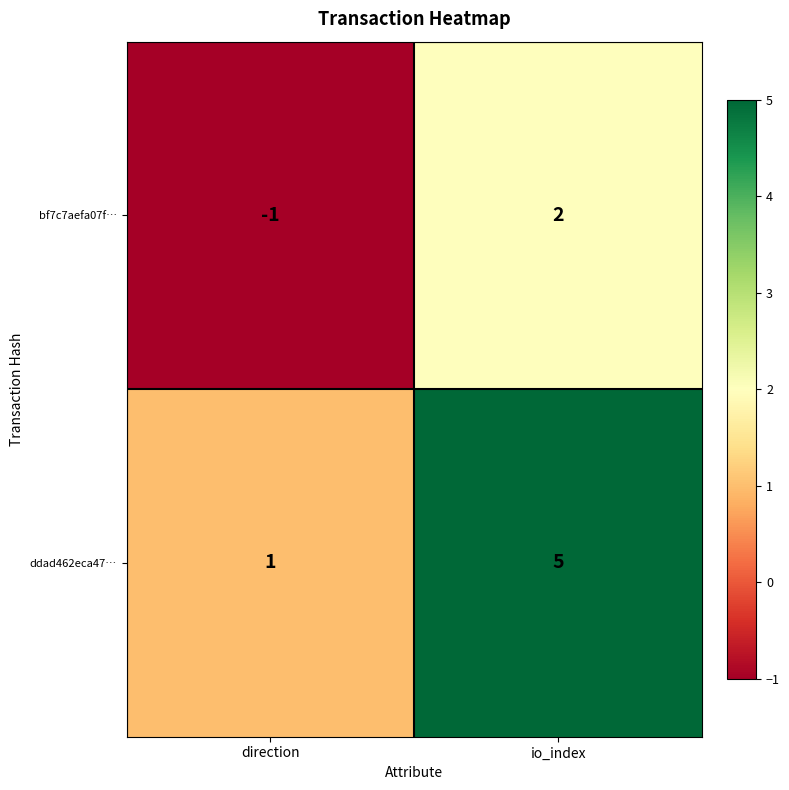

What is the minimum value shown in the chart?

-1